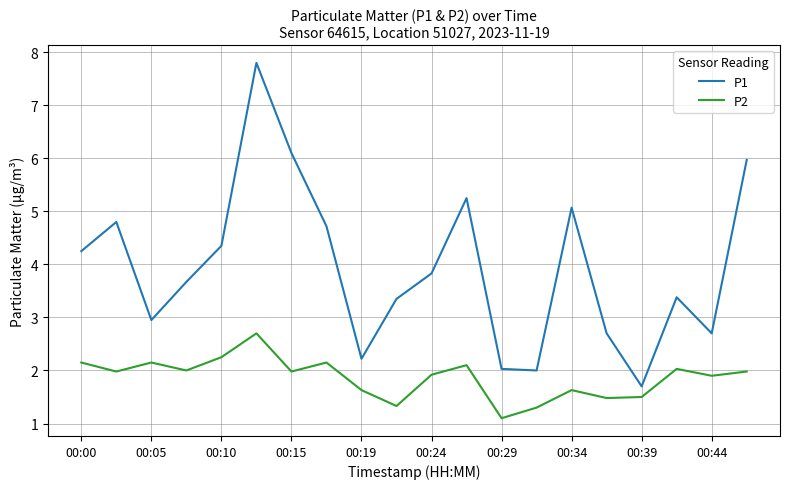

True or false: P1 and P2 cross at least once.

False